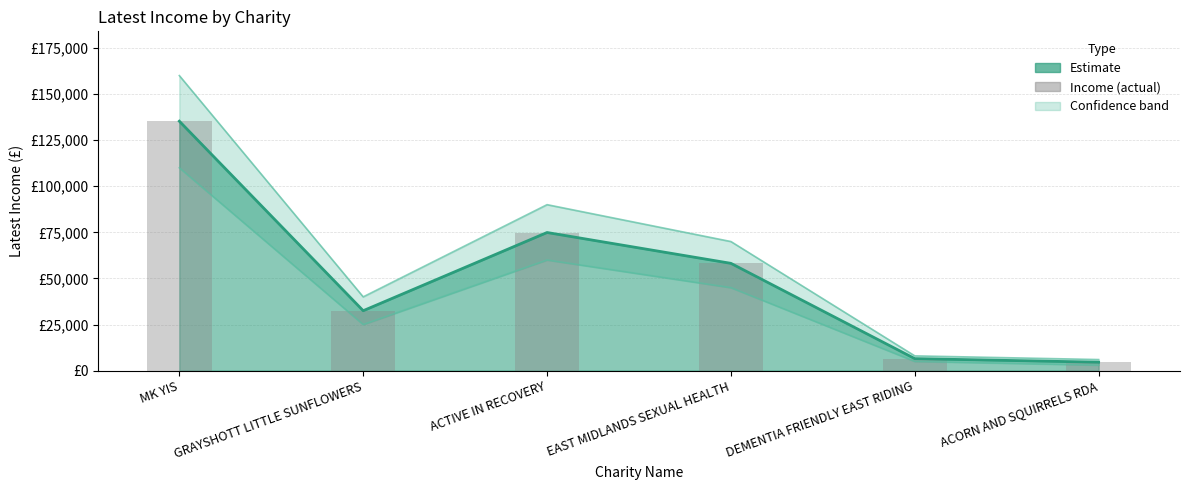

Approximately how many times larger is the value at ACORN AND SQUIRRELS RDA compared to ACTIVE IN RECOVERY?

0.1